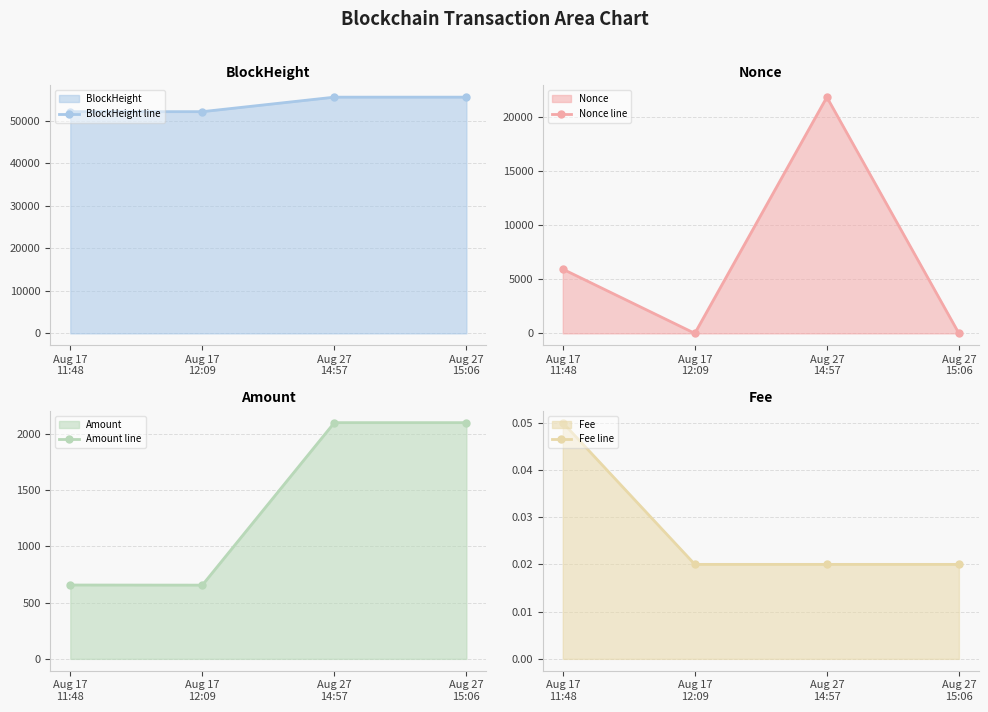

What is the label of the 4th point from the left?

Aug 27
15:06